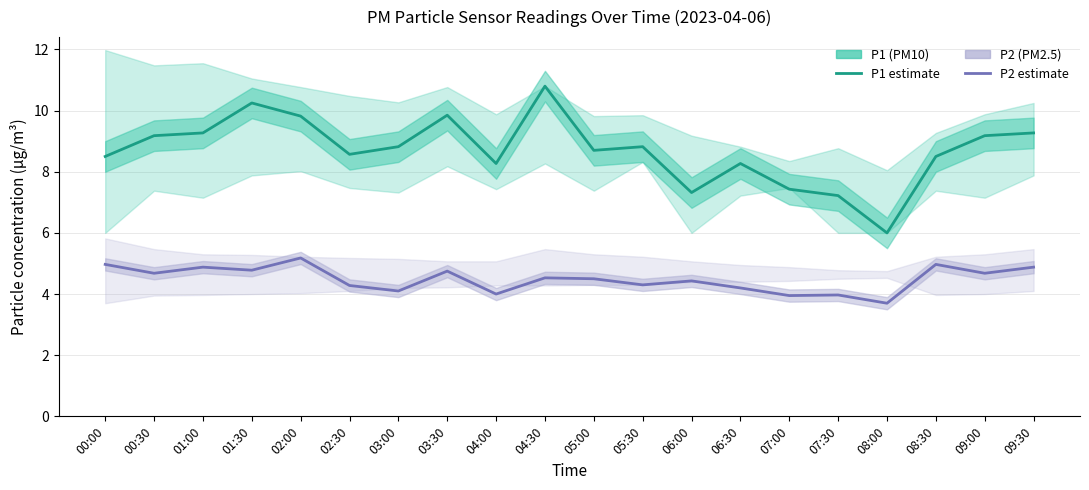

At which category is the sum across all series the highest?

04:30